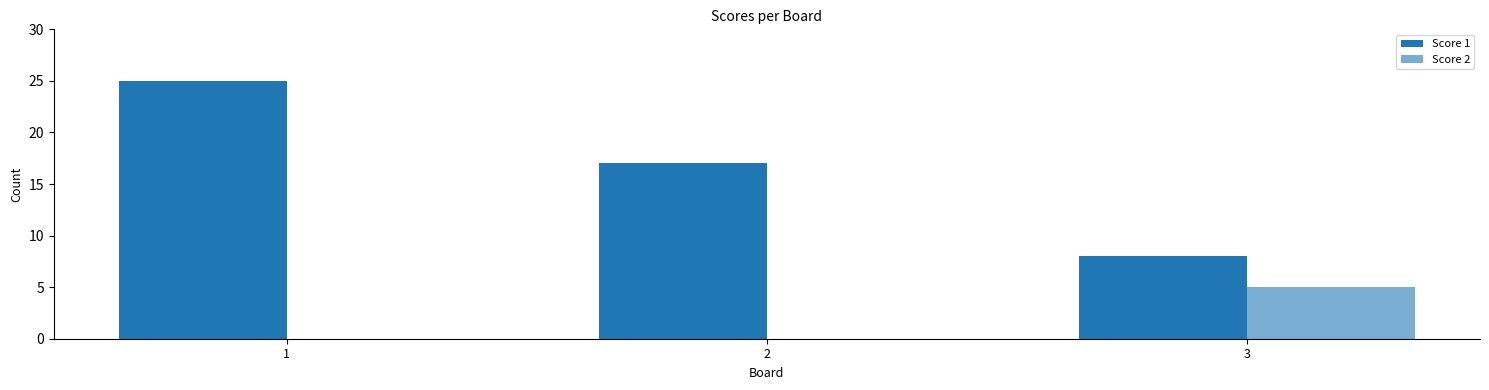

How many series are shown in this chart?

2